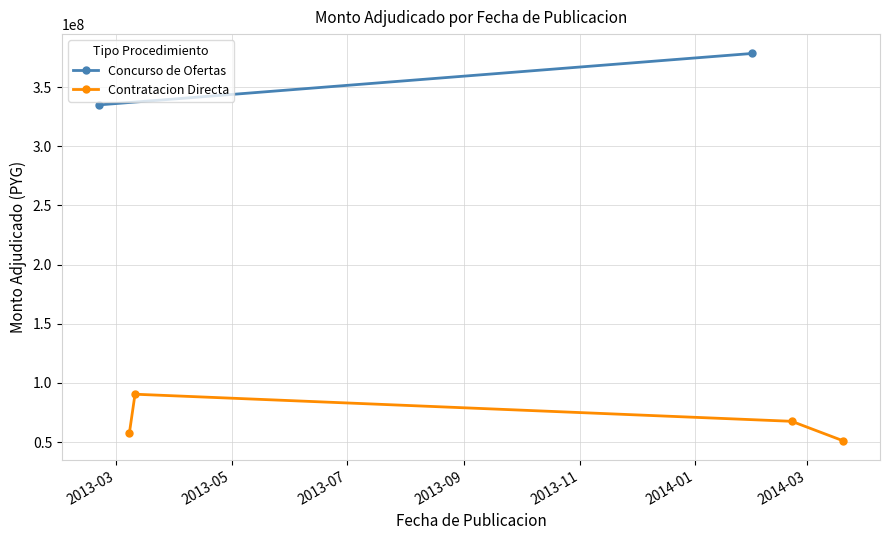

How many data points are less than 67529000?

2